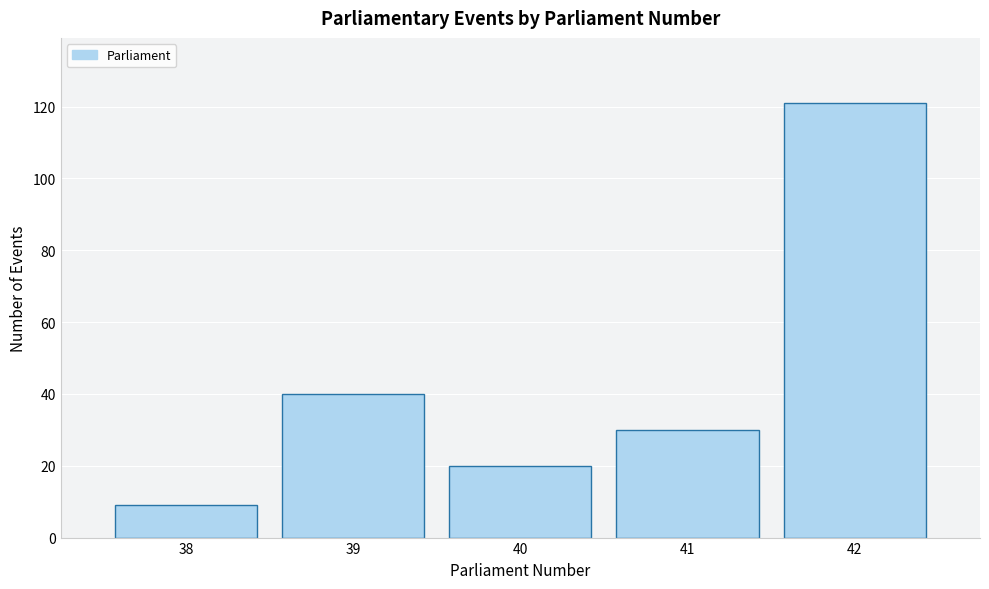

Reading left to right, transcribe all the data shown in this chart.

9	40	20	30	121